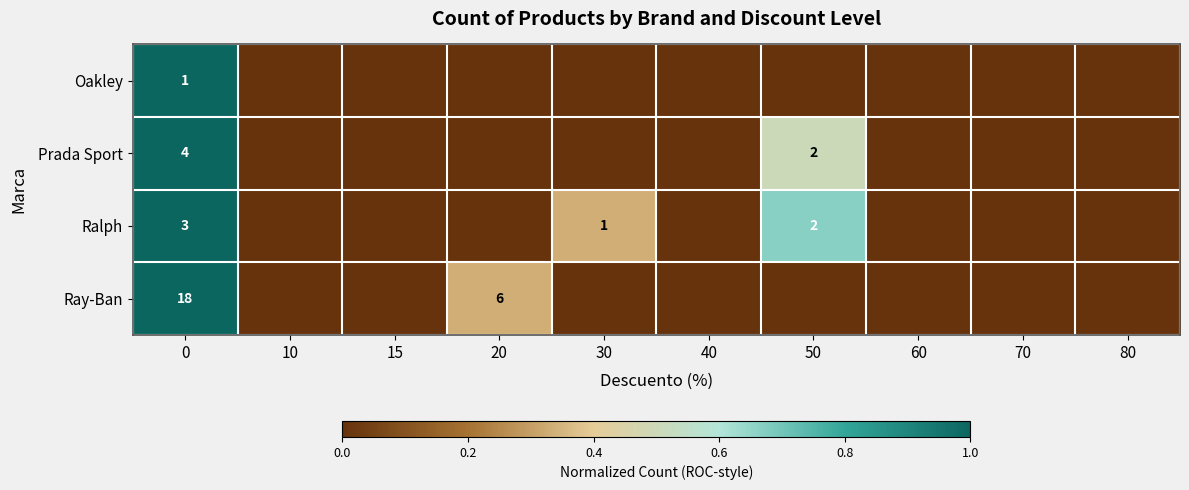

The value of Oakley at 0 is 1. True or false?

True